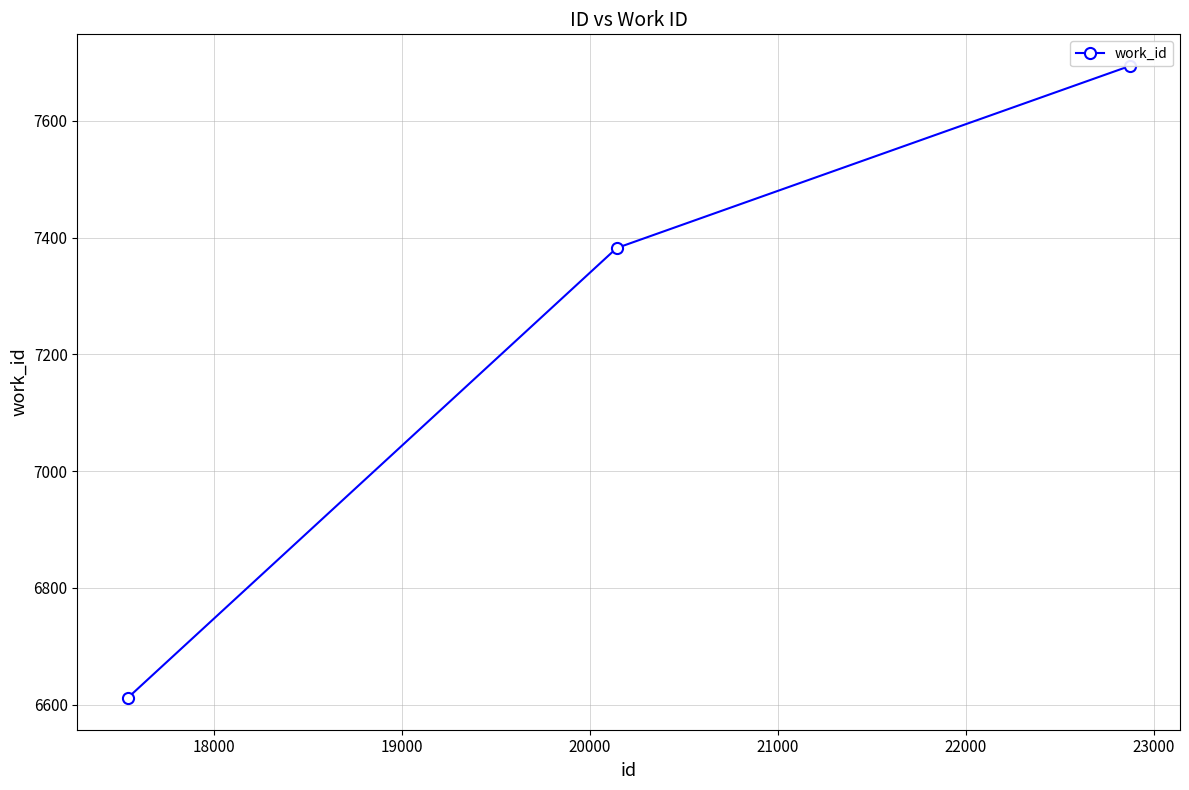

What is the difference between the maximum and minimum values?

1083